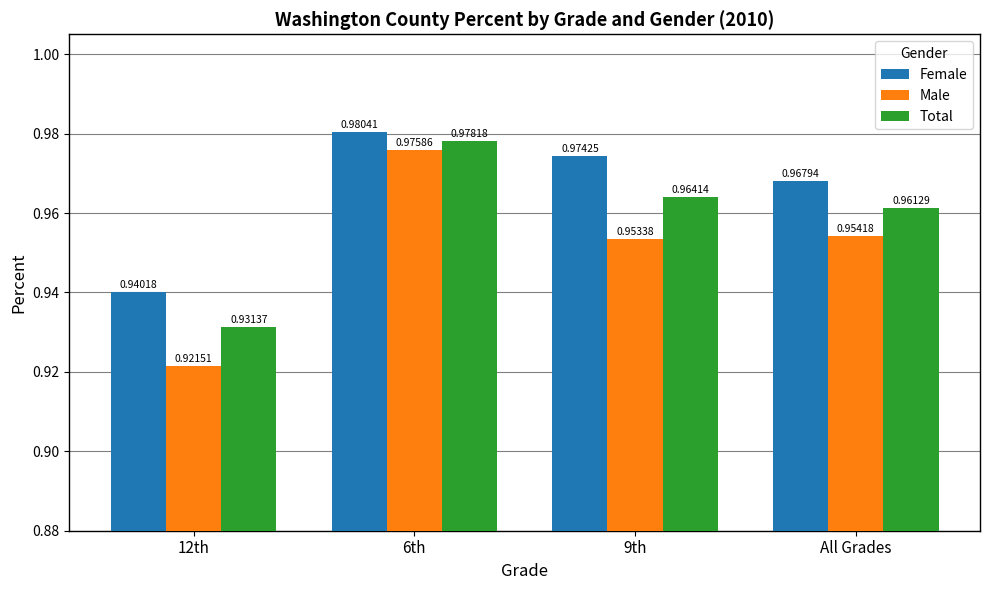

Rank the series by their maximum value, from lowest to highest.

Male, Total, Female